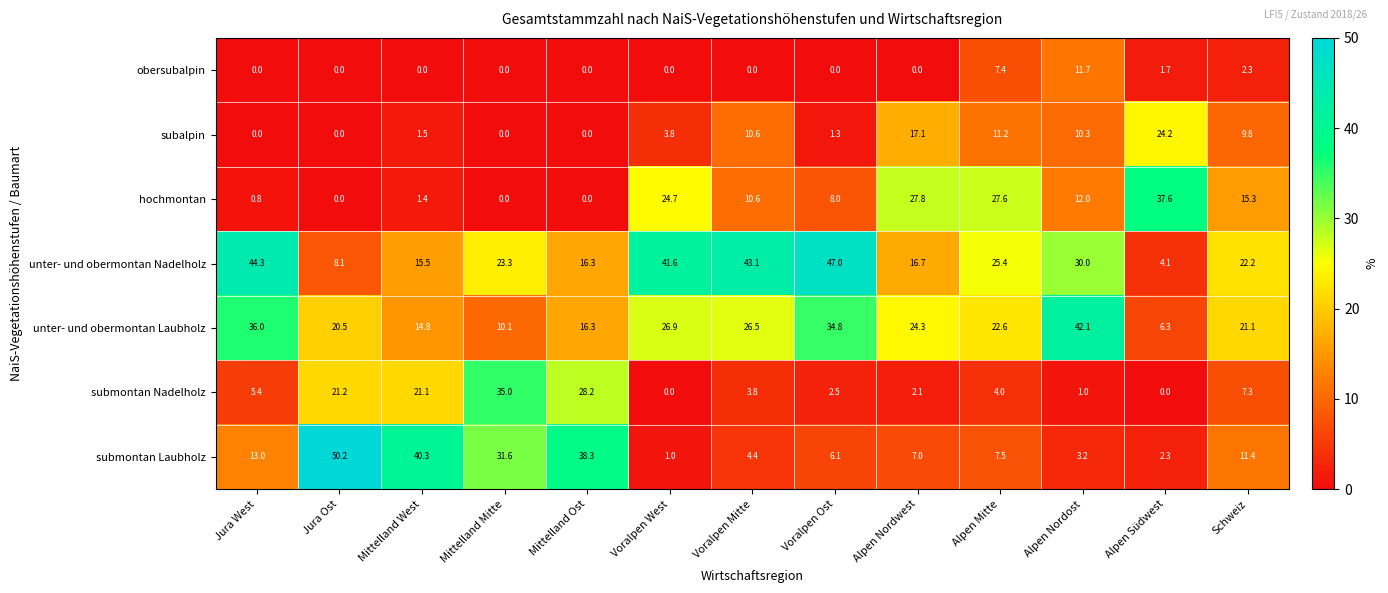

What is the difference between the maximum and minimum values in the submontan Laubholz series?

49.2